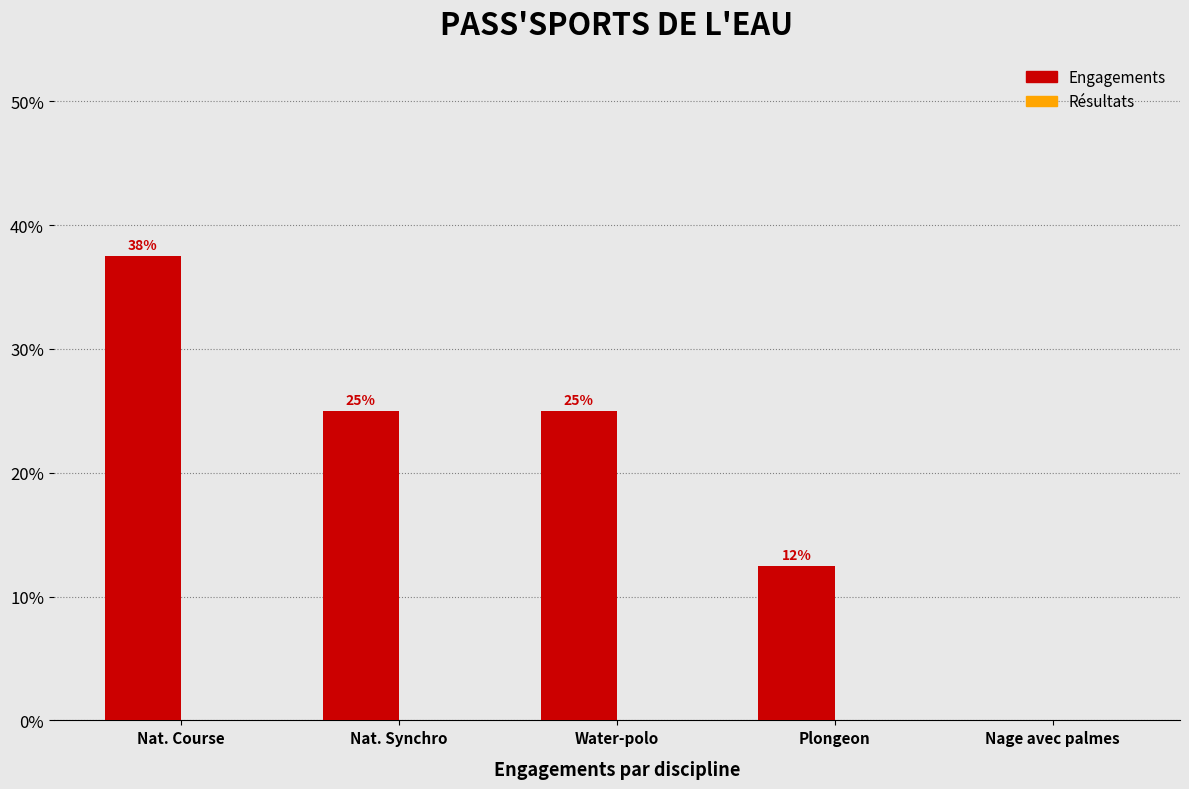

Which label corresponds to the largest value in the chart?

Nat. Course